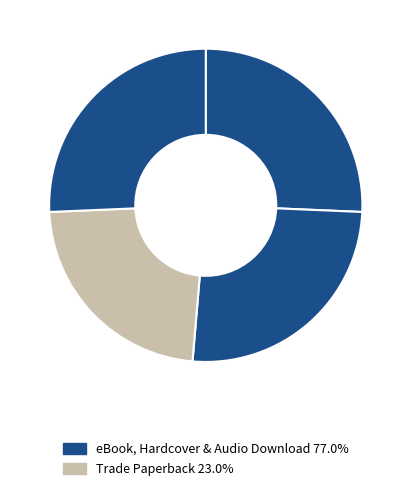

Count the number of slices in the pie.

4